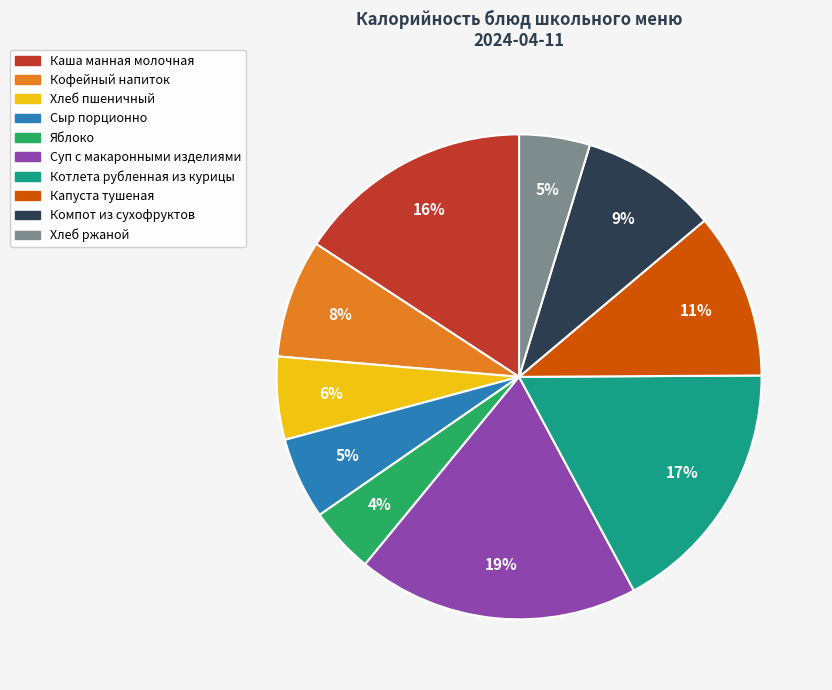

Is it true that Яблоко is 10% of the pie?

False